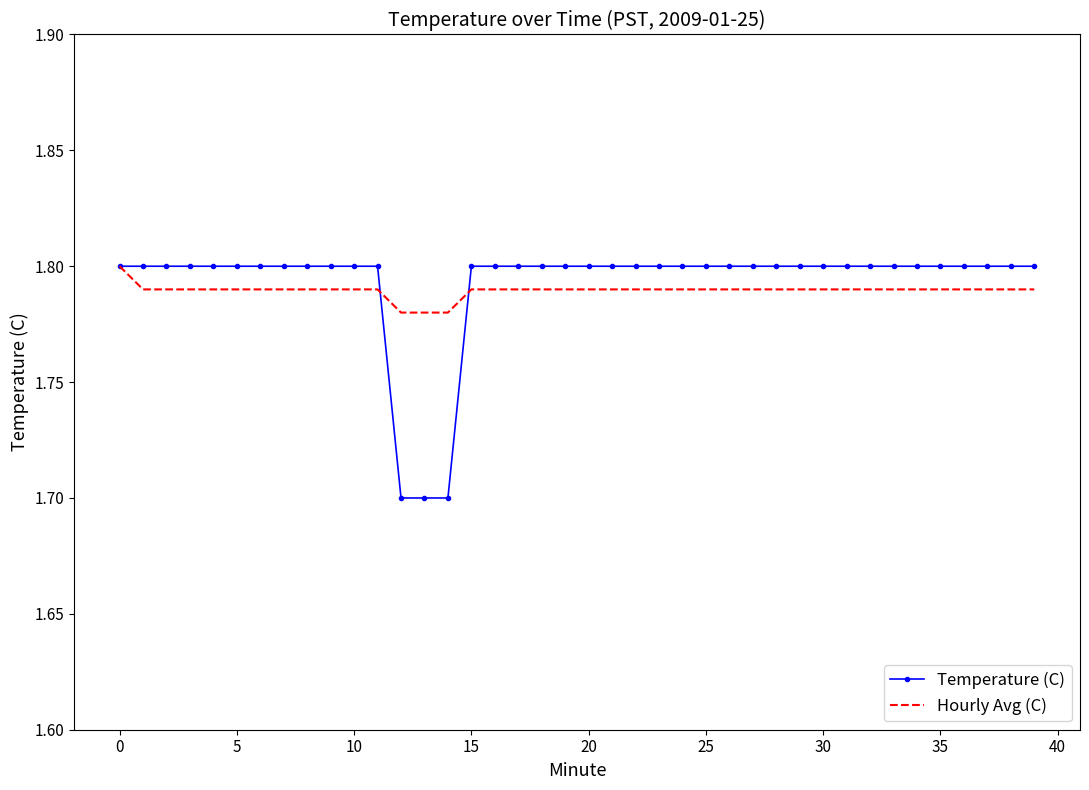

Which series has the widest spread of values?

Temperature (C)